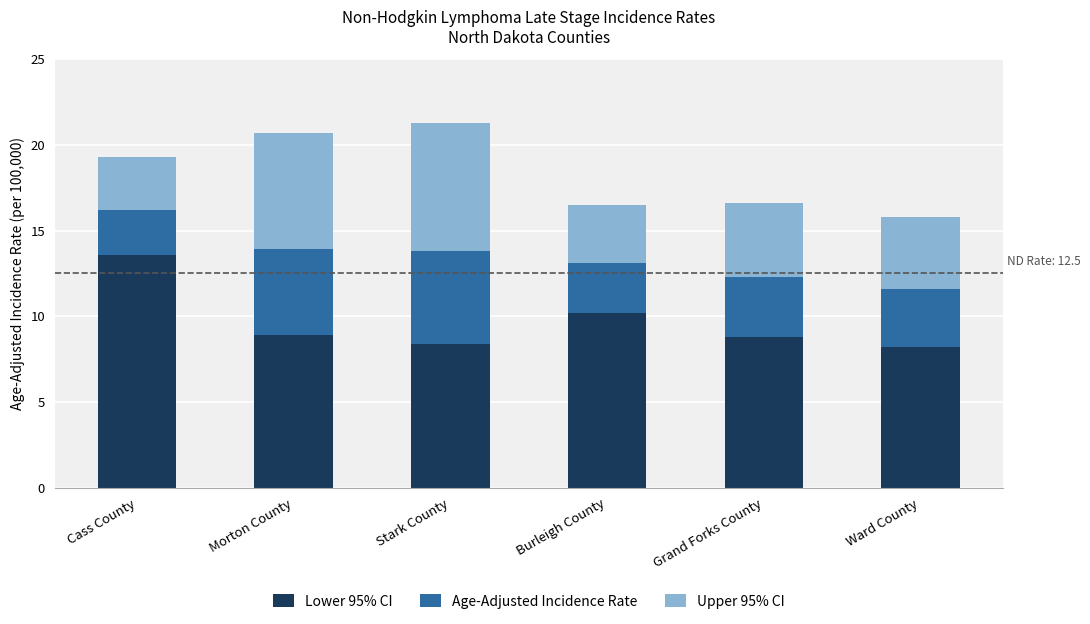

The value of Lower 95% CI at Stark County is 3.2. True or false?

False